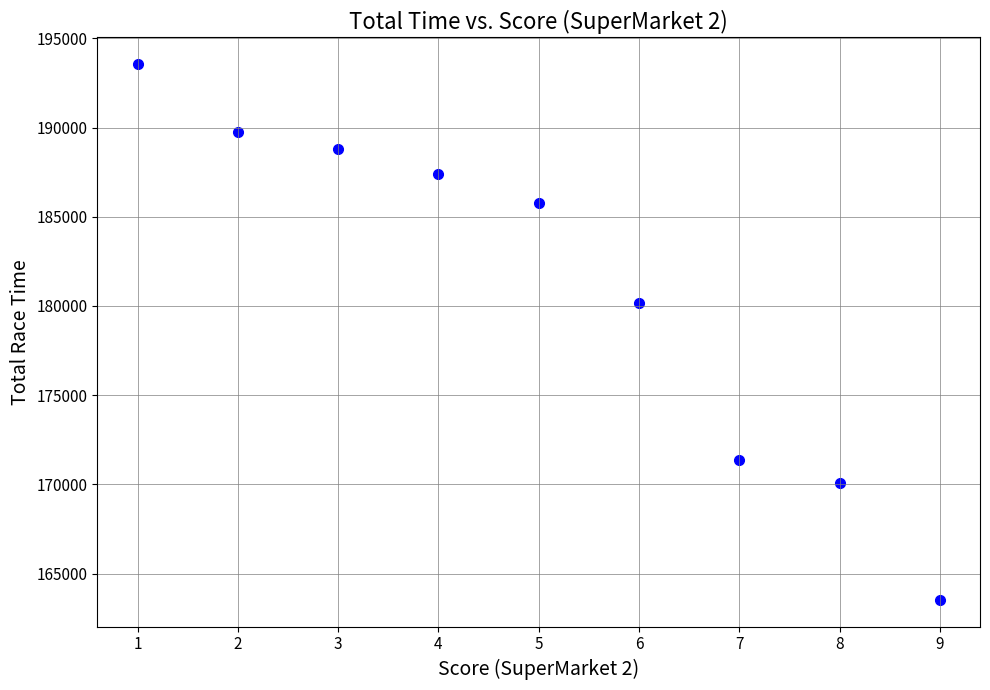

What is the average Y value?

181160